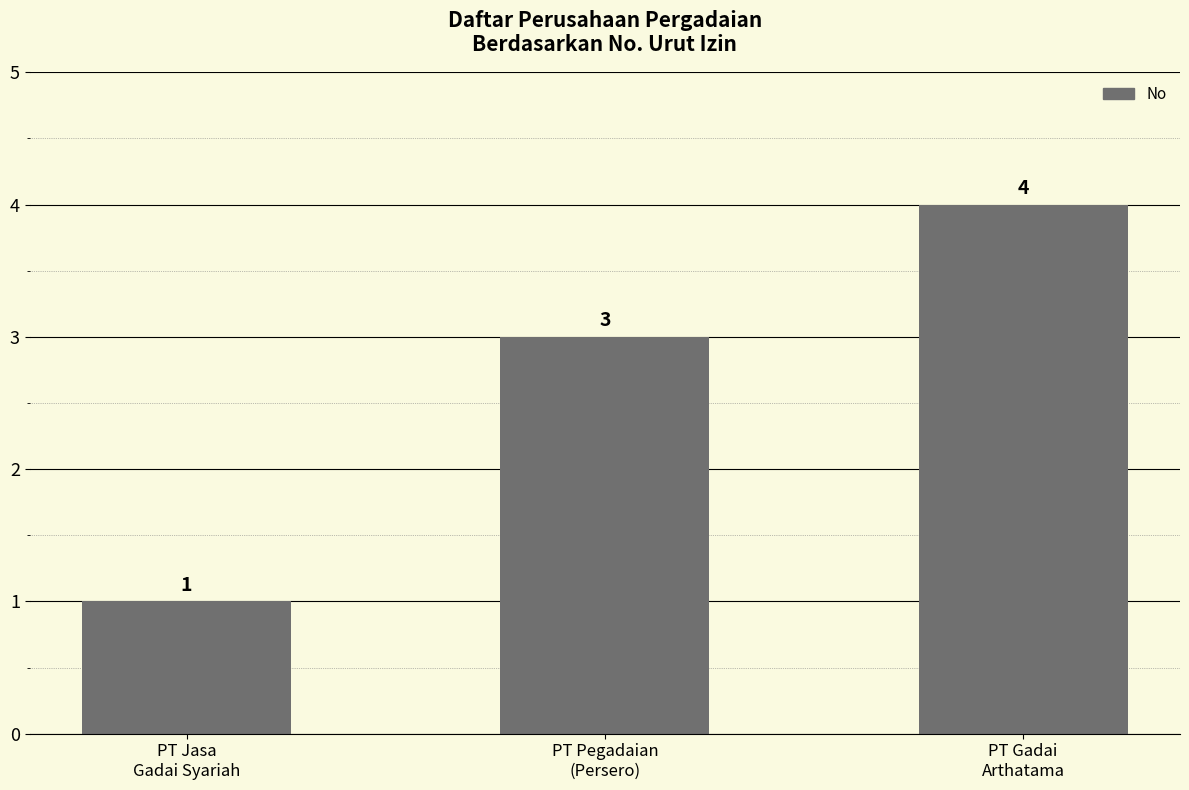

At which label is the value closest to 2?

PT Jasa
Gadai Syariah